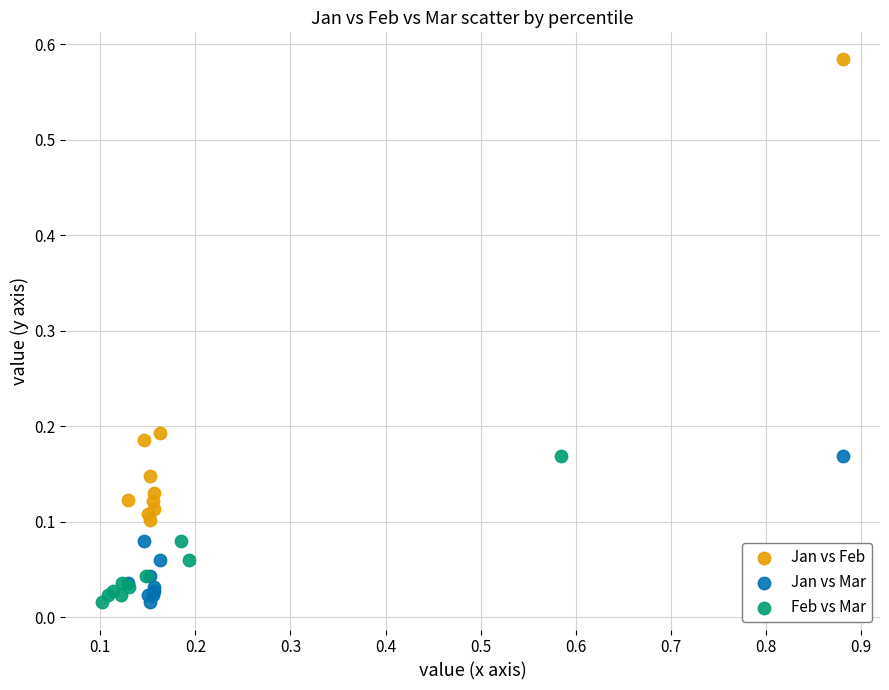

Which series contains the highest Y value?

Jan vs Feb